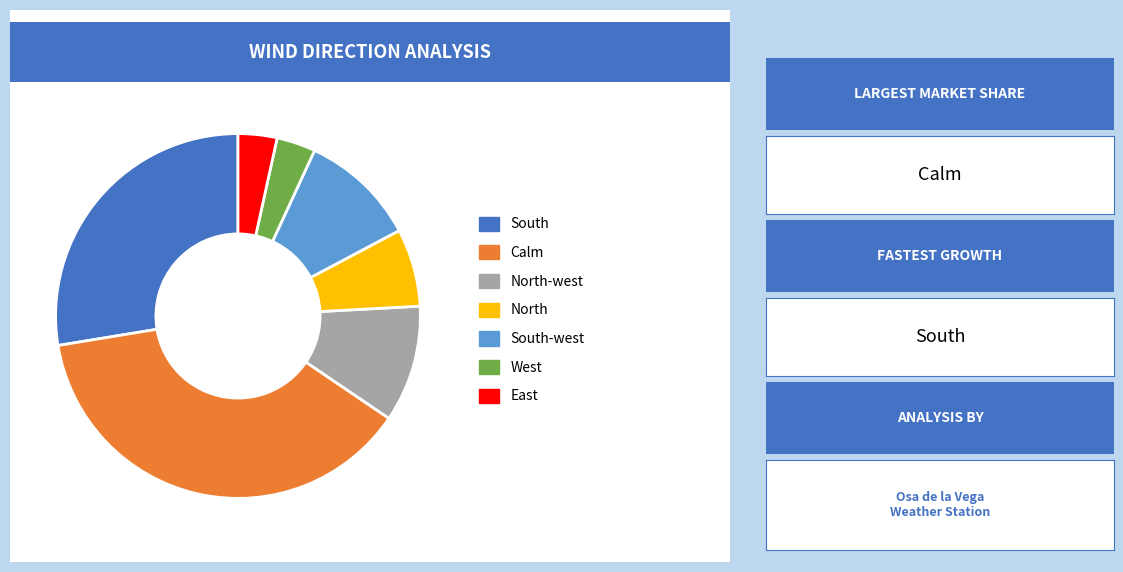

What percentage do South-west and Calm together represent?

48.3%